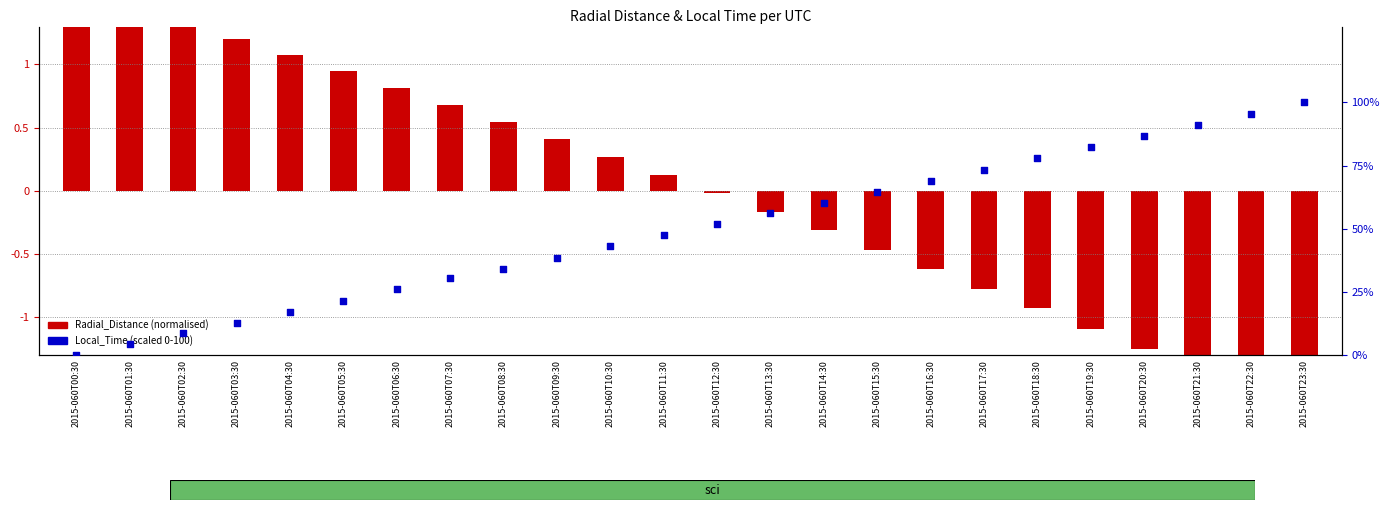

Which series contains the lowest Y value?

Radial_Distance (normalised)